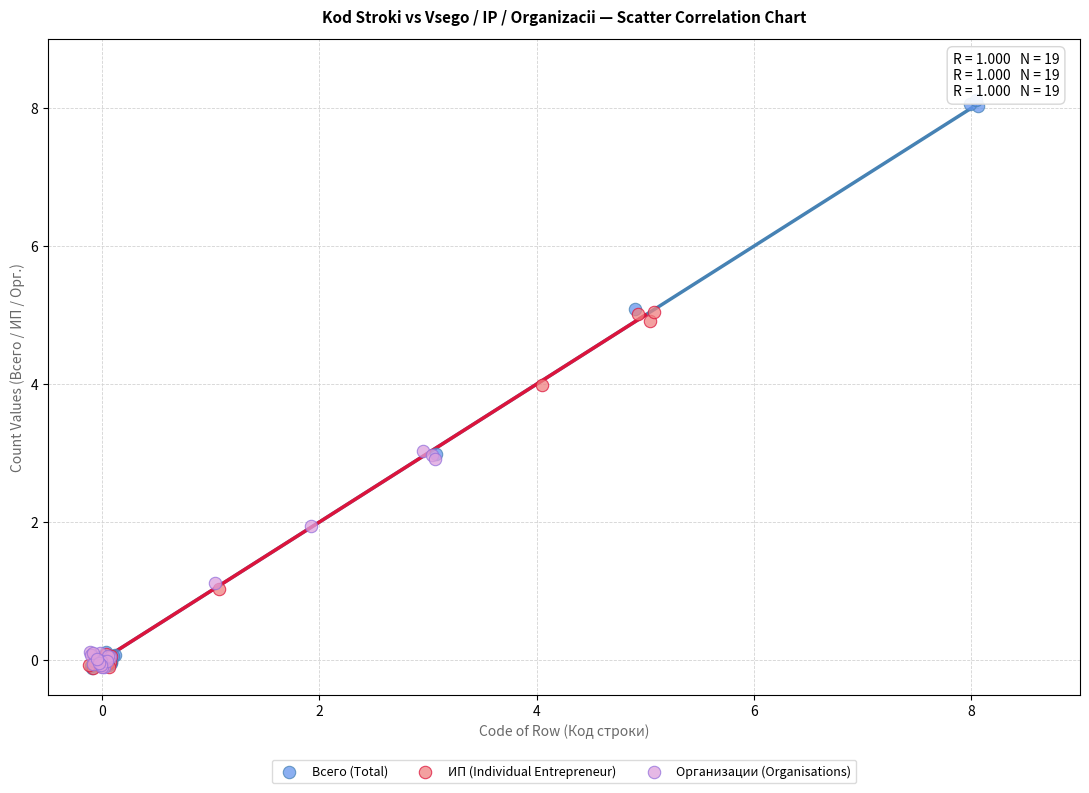

Which series contains the highest Y value?

Всего (Total)